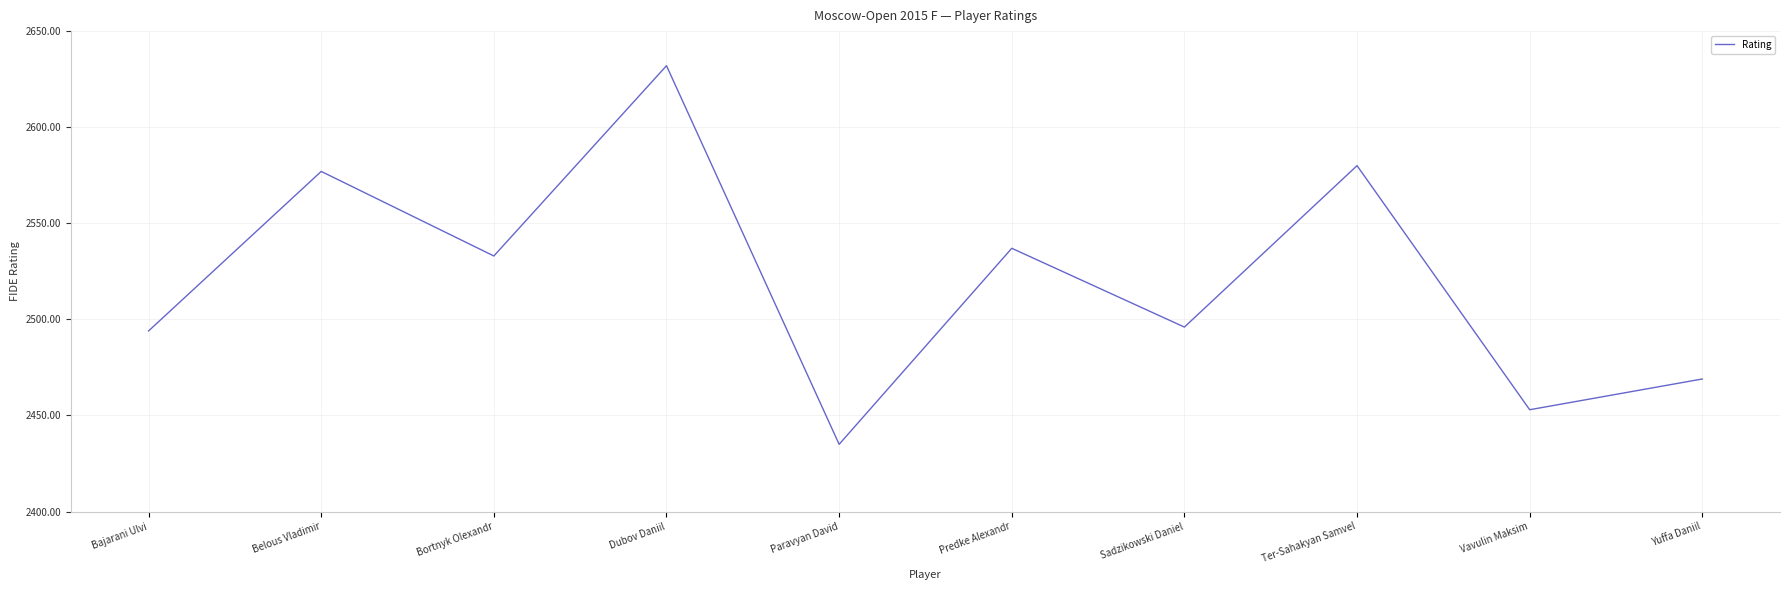

What is the average value?

2521